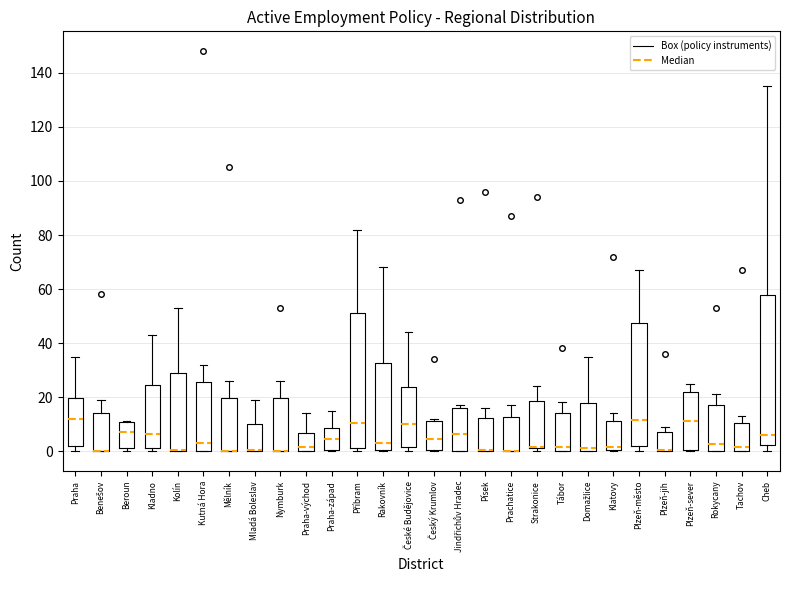

Reading left to right, read every box against the y-axis: the position of its median line, the range the box covers, and the ends of its whiskers. The values are not printed on the chart, so give them approximately, as read against the axis.

Praha: median 12, box 2 to 20, whiskers 0 to 36
Benešov: median 0 (drawn on the box's lower edge), box 0 to 14, whiskers 0 to 20
Beroun: median 8, box 2 to 10, whiskers 0 to 12
Kladno: median 6, box 2 to 24, whiskers 0 to 44
Kolín: median 0 (drawn on the box's lower edge), box 0 to 28, whiskers 0 to 54
Kutná Hora: median 4, box 0 to 26, whiskers 0 to 32
Mělník: median 0 (drawn on the box's lower edge), box 0 to 20, whiskers 0 to 26
Mladá Boleslav: median 0 (drawn on the box's lower edge), box 0 to 10, whiskers 0 to 20
Nymburk: median 0 (drawn on the box's lower edge), box 0 to 20, whiskers 0 to 26
Praha-východ: median 2, box 0 to 6, whiskers 0 to 14
Praha-západ: median 4, box 0 to 8, whiskers 0 to 16
Příbram: median 10, box 2 to 52, whiskers 0 to 82
Rakovník: median 4, box 0 to 32, whiskers 0 to 68
České Budějovice: median 10, box 2 to 24, whiskers 0 to 44
Český Krumlov: median 4, box 0 to 12, whiskers 0 to 12 (just above the box's upper edge)
Jindřichův Hradec: median 6, box 0 to 16, whiskers 0 to 18
Písek: median 0 (drawn on the box's lower edge), box 0 to 12, whiskers 0 to 16
Prachatice: median 0 (drawn on the box's lower edge), box 0 to 12, whiskers 0 to 18
Strakonice: median 2 (drawn on the box's lower edge), box 2 to 18, whiskers 0 to 24
Tábor: median 2, box 0 to 14, whiskers 0 to 18
Domažlice: median 2, box 0 to 18, whiskers 0 to 36
Klatovy: median 2, box 0 to 12, whiskers 0 to 14
Plzeň-město: median 12, box 2 to 48, whiskers 0 to 68
Plzeň-jih: median 0 (drawn on the box's lower edge), box 0 to 8, whiskers 0 to 10
Plzeň-sever: median 12, box 0 to 22, whiskers 0 to 26
Rokycany: median 2, box 0 to 18, whiskers 0 to 22
Tachov: median 2, box 0 to 10, whiskers 0 to 14
Cheb: median 6, box 2 to 58, whiskers 0 to 136